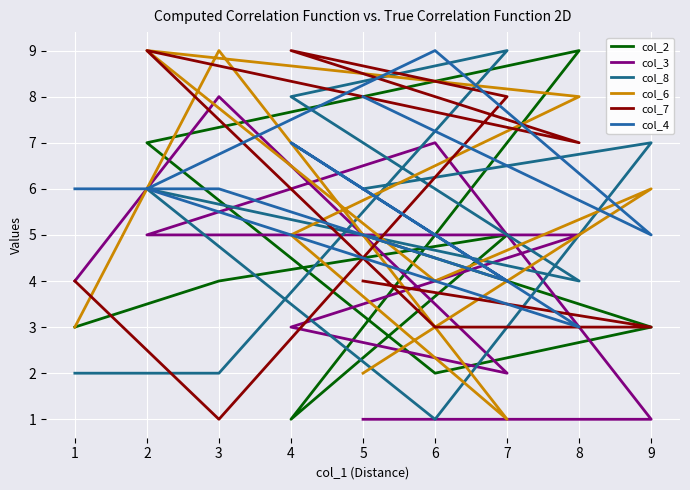

What is the difference between the highest and lowest values at 4?

8